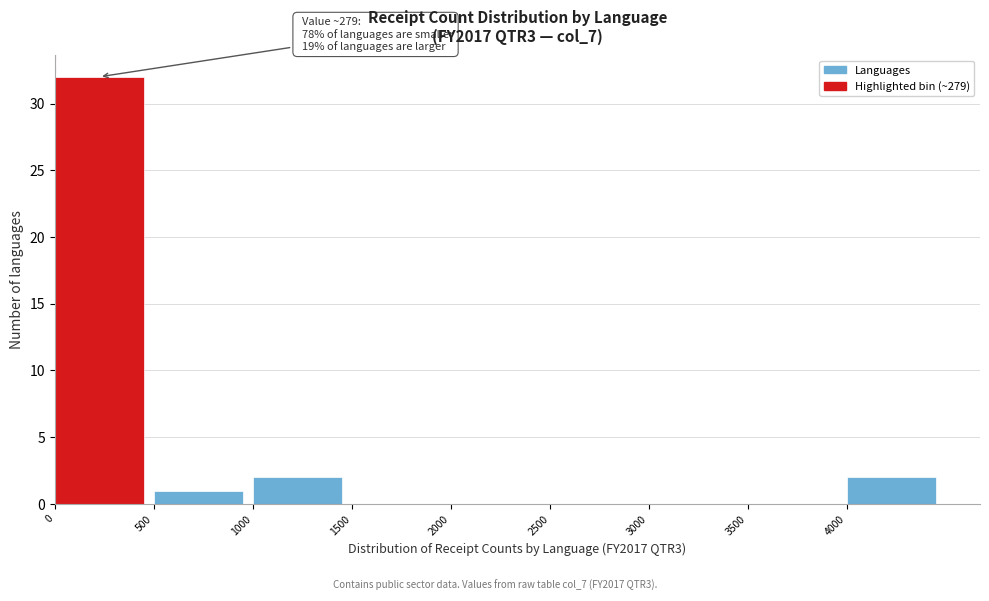

Which range on the x-axis has the tallest bar?

0 to 500